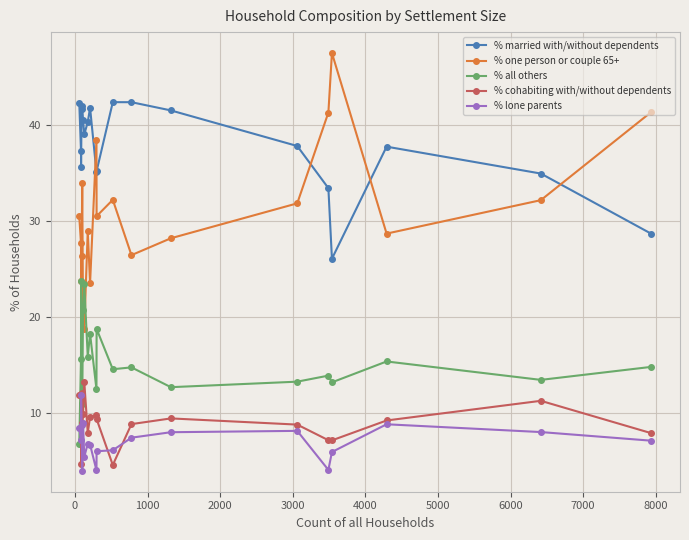

What is the minimum value for % all others?

6.8